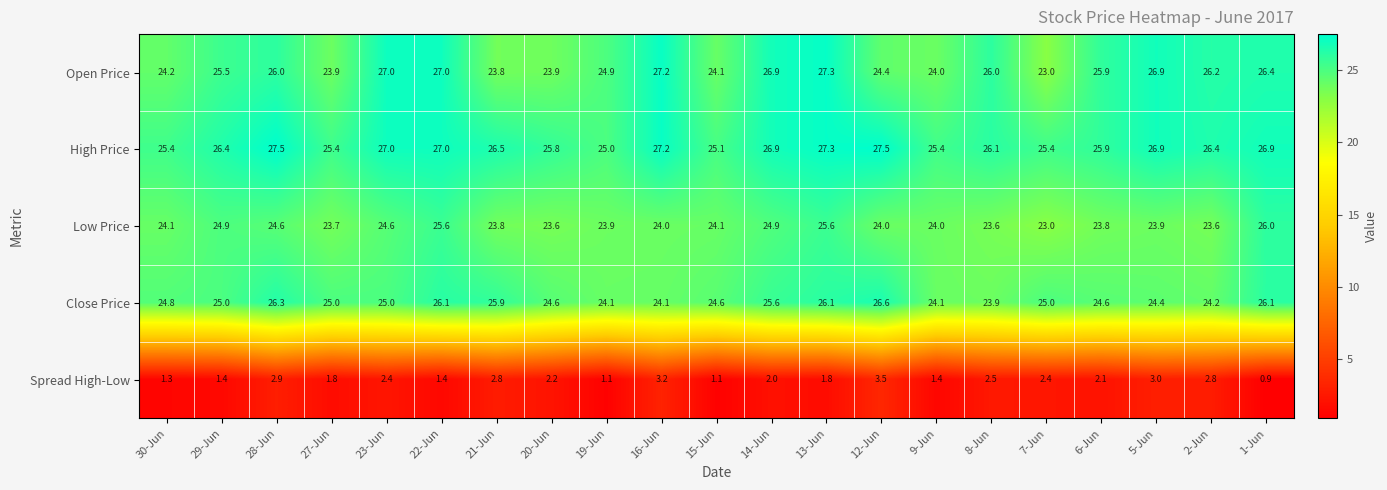

What is the total value across all series at 15-Jun?

99.0